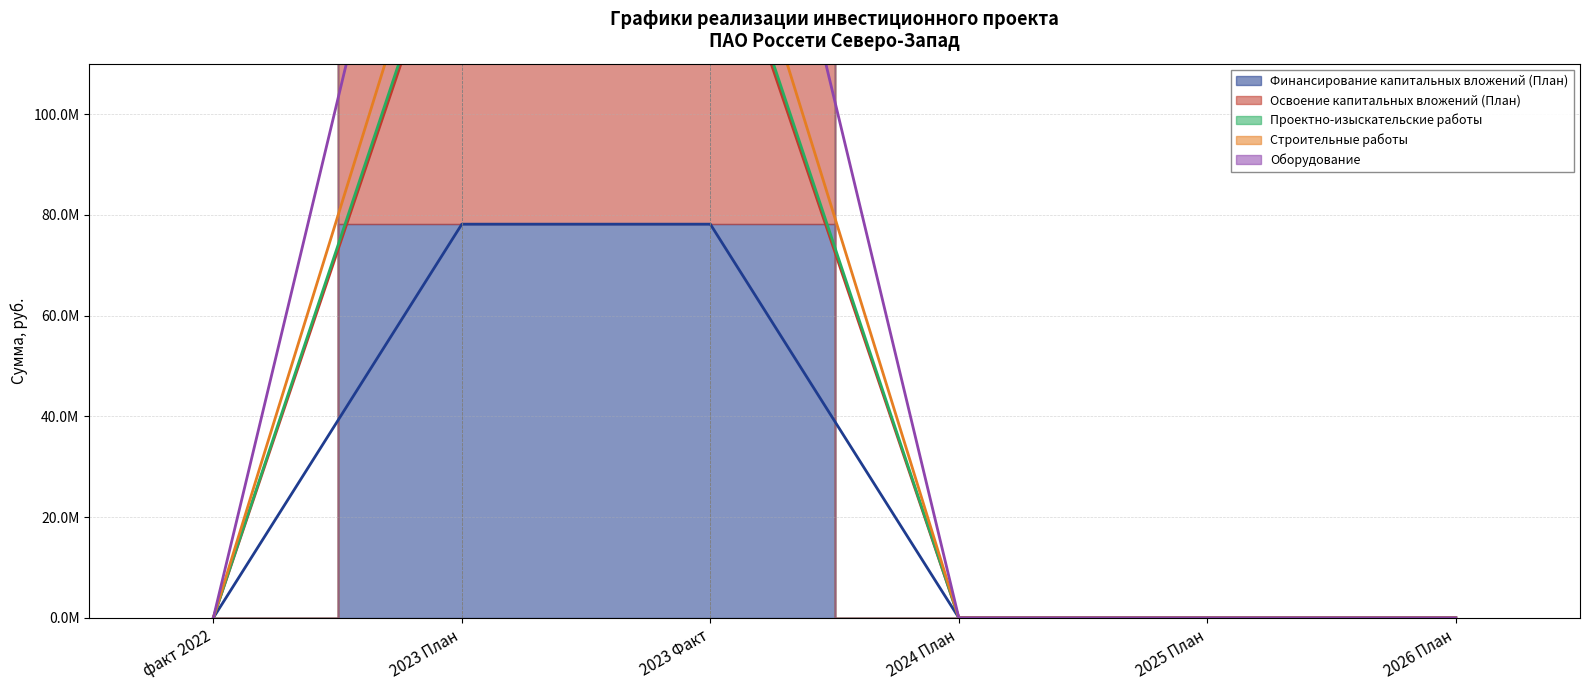

At which category is the sum across all series the highest?

2023 План